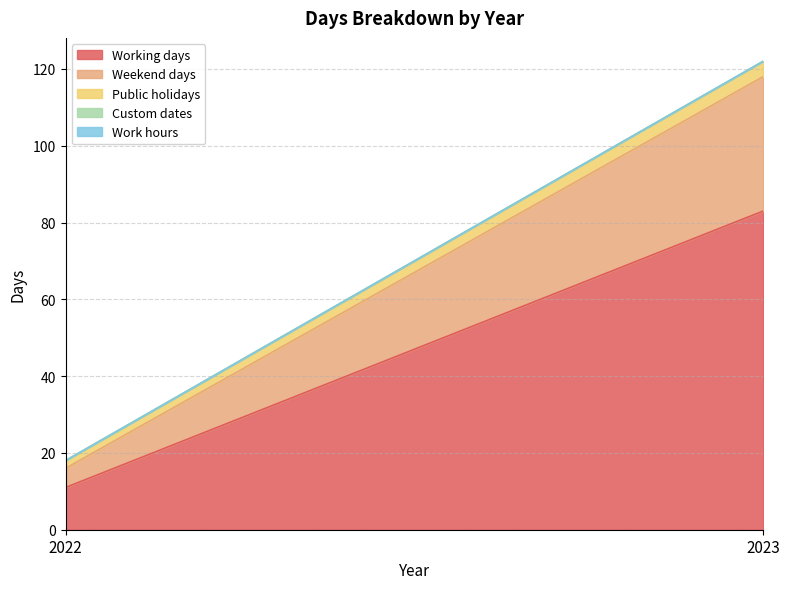

What is the average value of the Public holidays series?

3